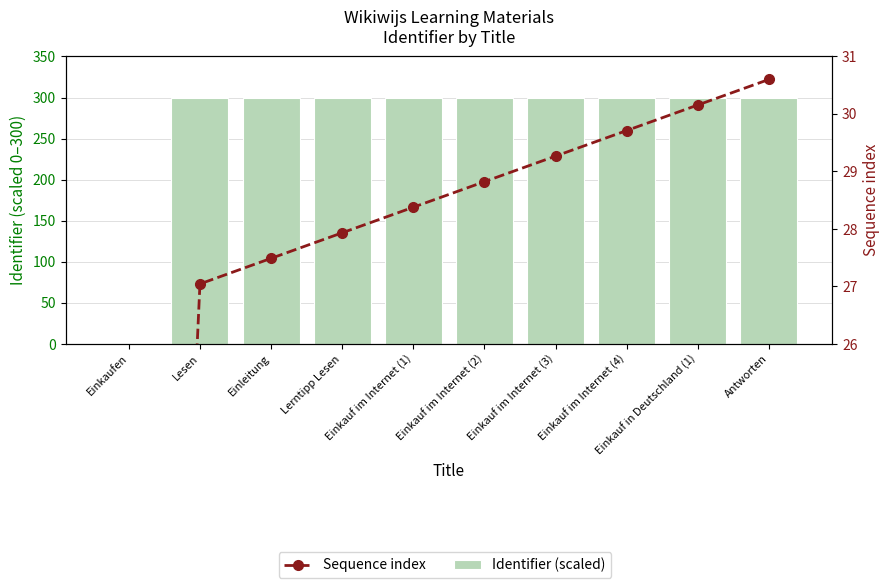

Reading right to left, extract all data points from this chart.

Identifier (scaled): Antworten=300.0	Einkauf in Deutschland (1)=300.0	Einkauf im Internet (4)=300.0	Einkauf im Internet (3)=300.0	Einkauf im Internet (2)=300.0	Einkauf im Internet (1)=300.0	Lerntipp Lesen=300.0	Einleitung=300.0	Lesen=300.0	Einkaufen=0.0
Sequence index: Antworten=30.6	Einkauf in Deutschland (1)=30.2	Einkauf im Internet (4)=29.7	Einkauf im Internet (3)=29.3	Einkauf im Internet (2)=28.8	Einkauf im Internet (1)=28.4	Lerntipp Lesen=27.9	Einleitung=27.5	Lesen=27.0	Einkaufen=0.0